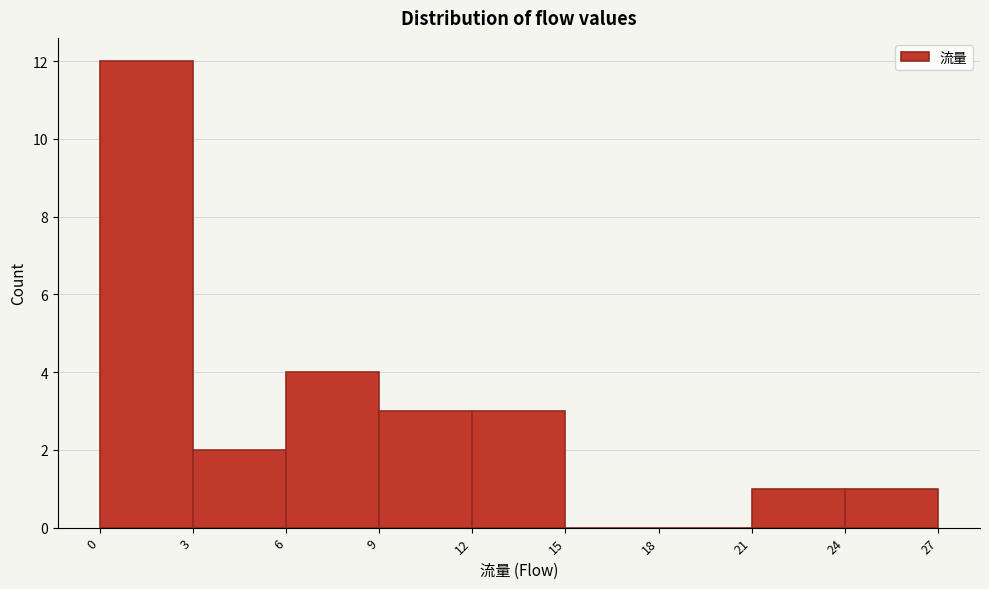

How tall is the bar that spans 12 to 15 on the x-axis? The values are not printed on the chart, so give them approximately, as read against the axis.

3